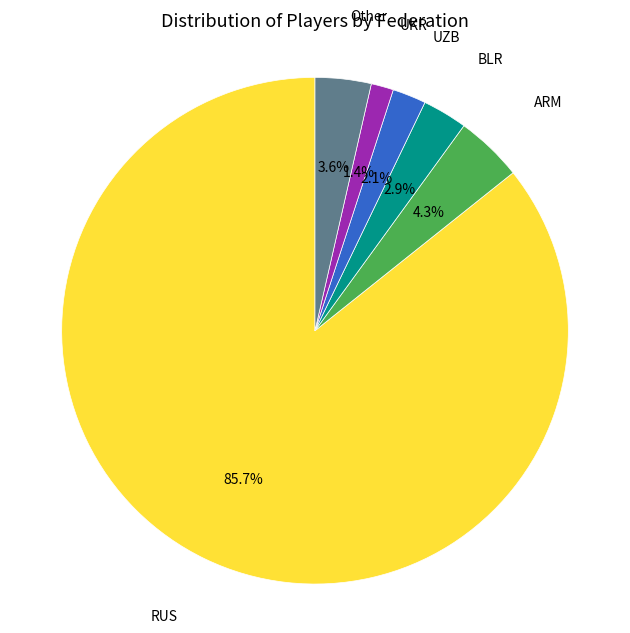

How many slices are in this pie chart?

6